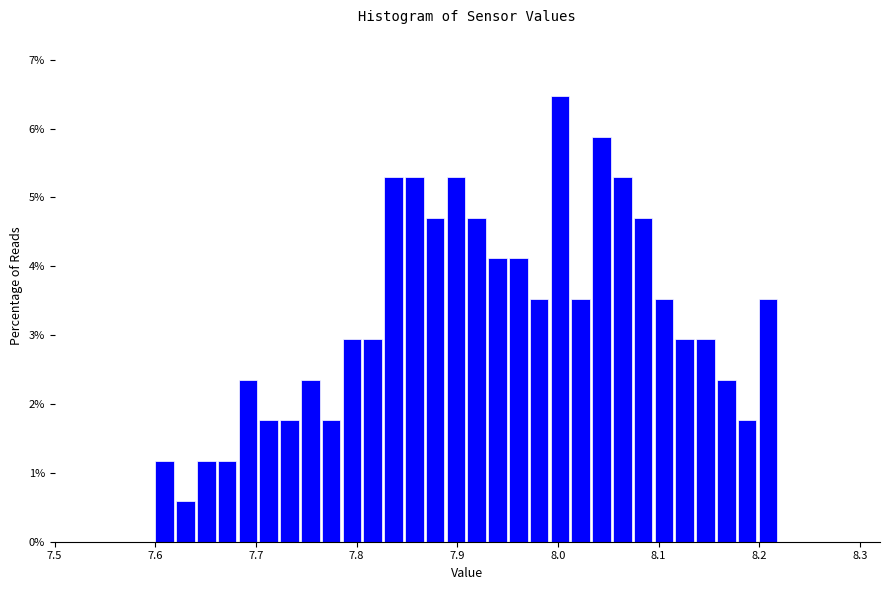

Around what value on the x-axis is the tallest bar? Give the approximate position of its centre, as read against the axis.

8.00